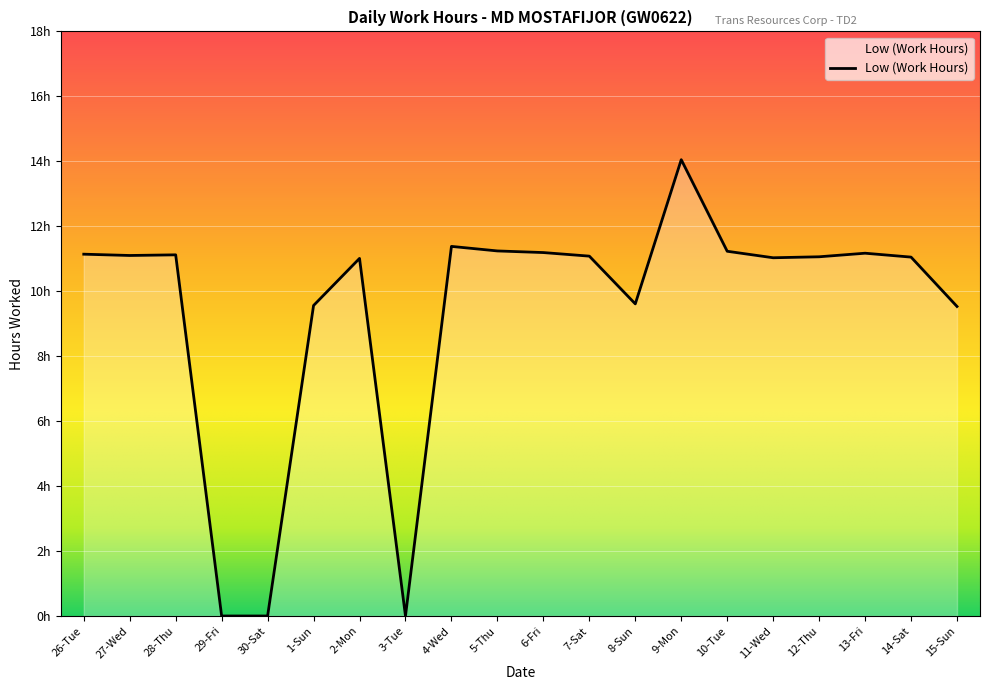

The chart shows a value of 3.7 at 7-Sat. True or false?

False